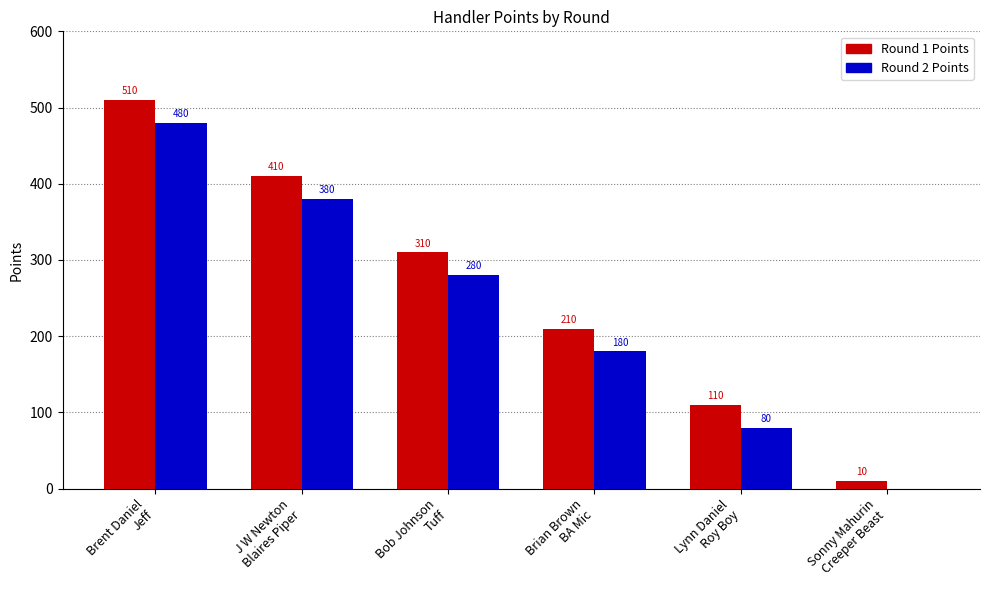

Count the number of categories in the chart.

6